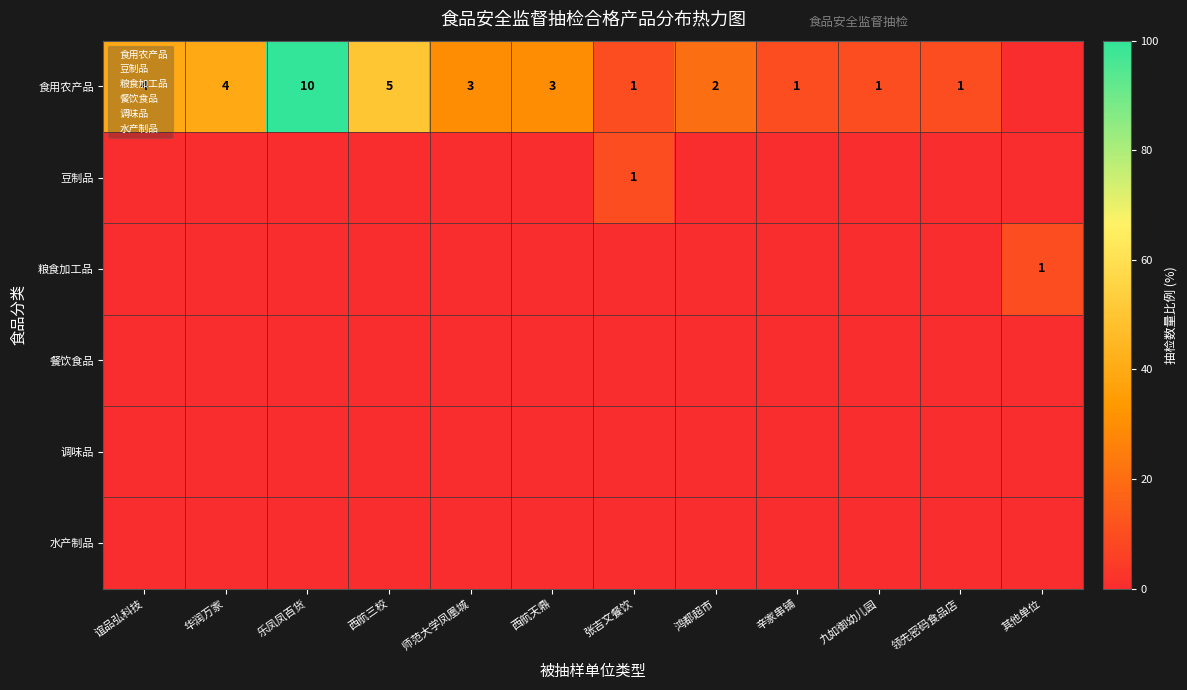

What is the lowest value of the 粮食加工品 series?

2